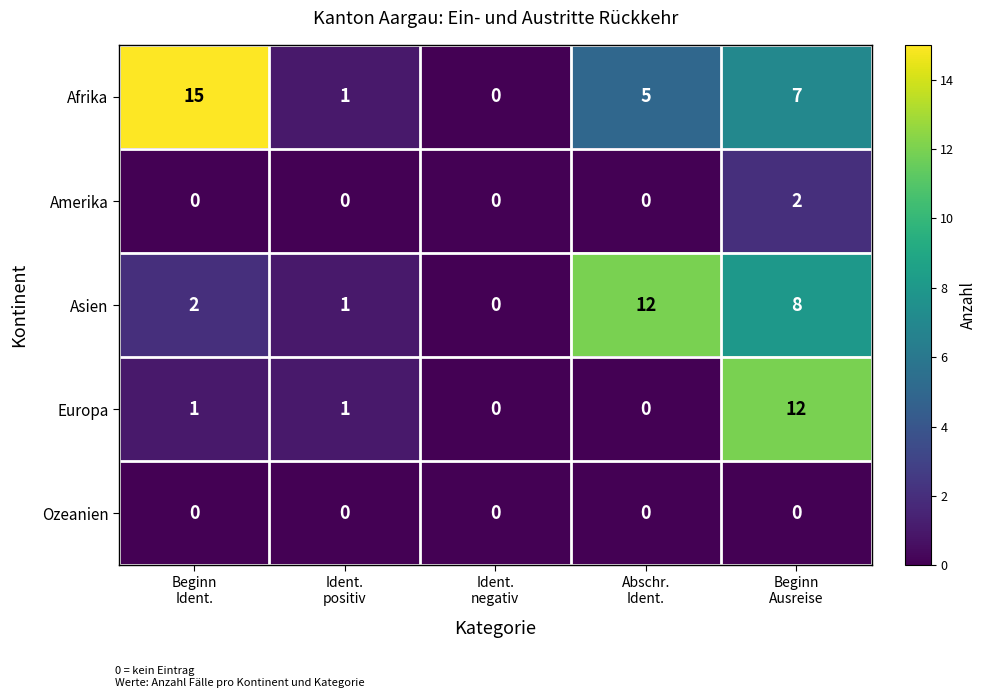

What is the average value of the Afrika series?

6